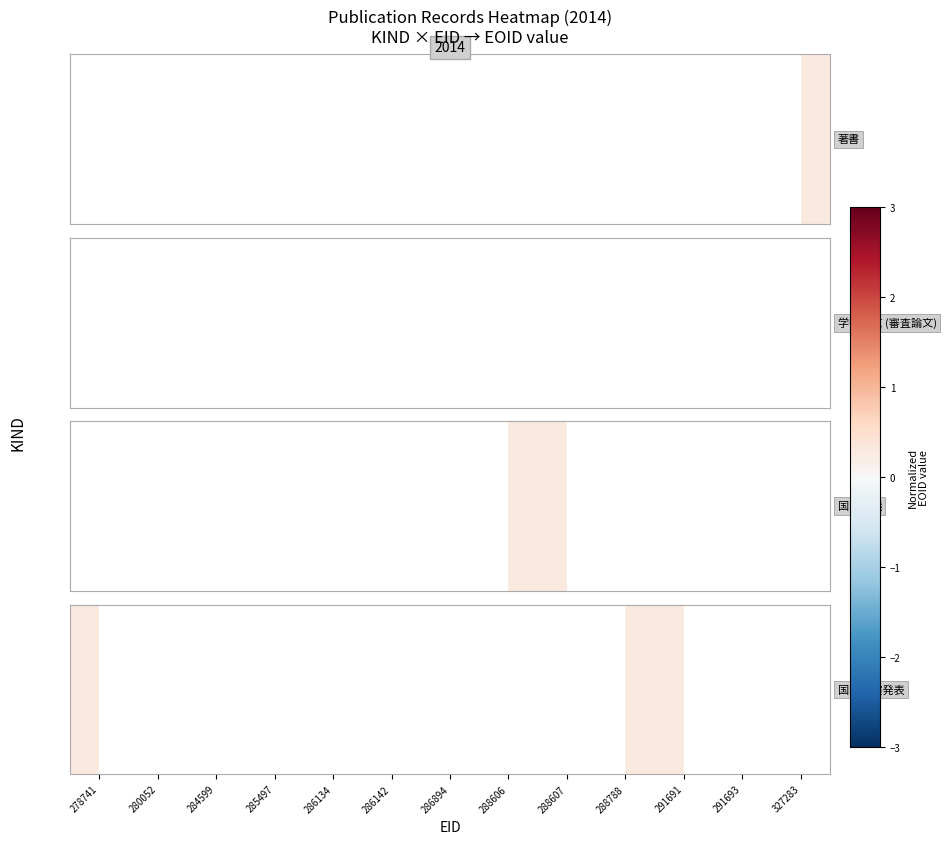

What is the maximum value shown in the chart?

0.3